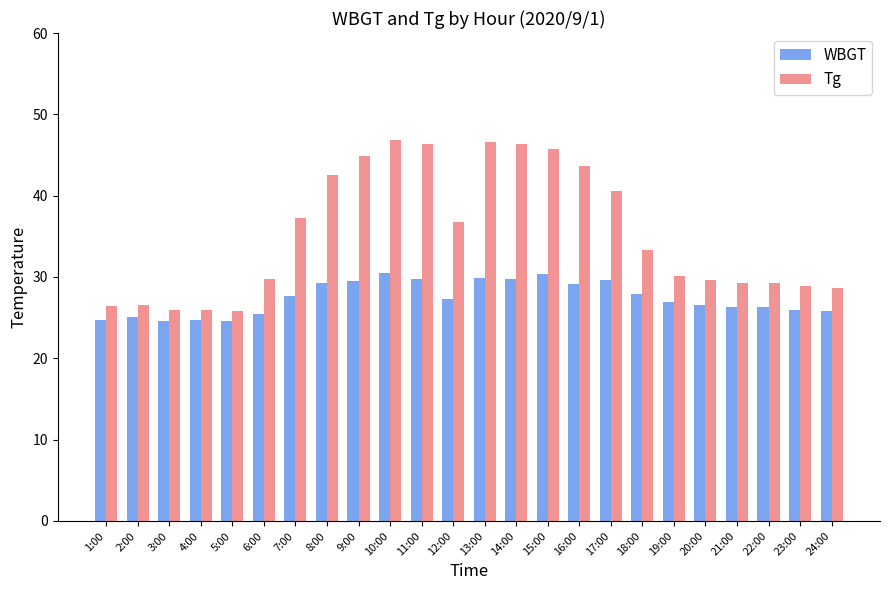

What is the greatest value displayed?

46.8